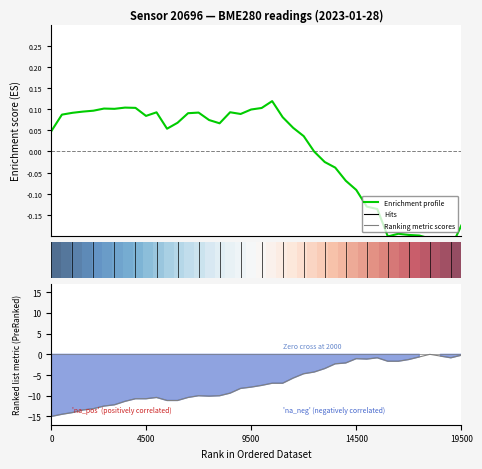

True or false: Enrichment profile has a value of 0.1 at 16.

True